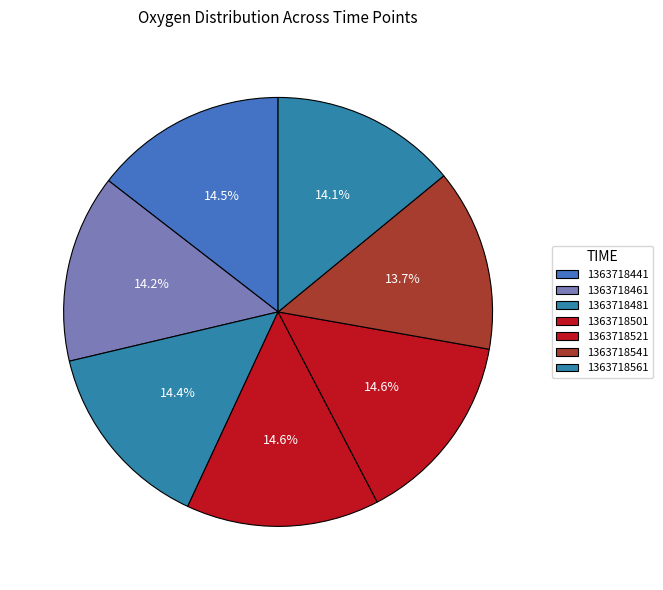

To the nearest percent, what is the difference between the largest and smallest slice percentages?

1%